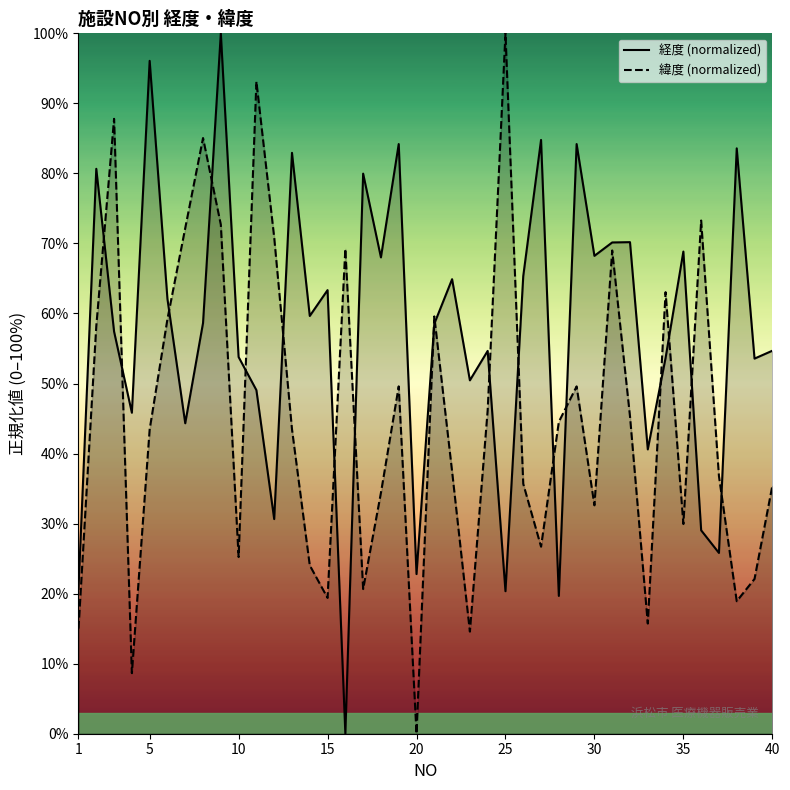

True or false: 緯度 (normalized) has more than 2 points higher than both neighbors.

True